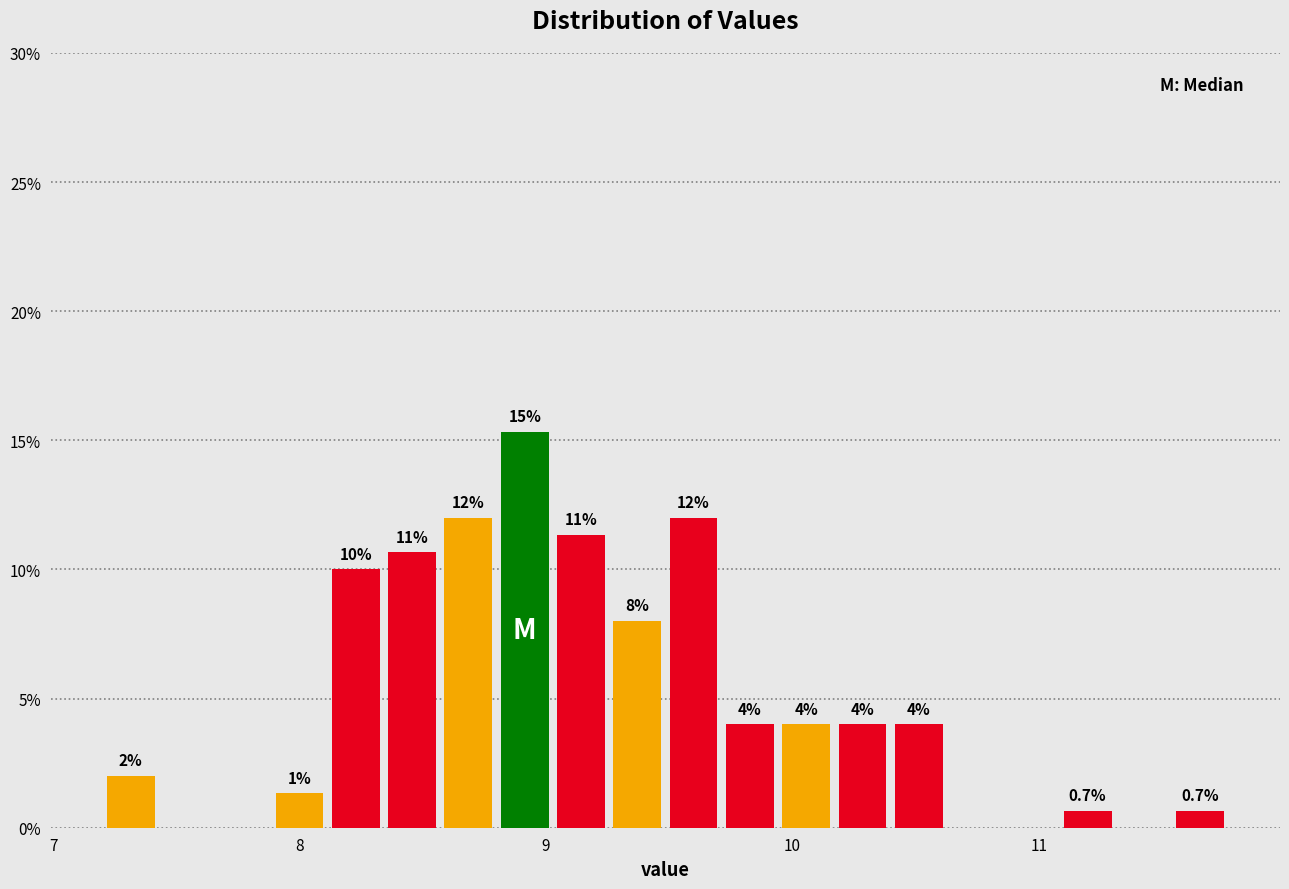

Around what value on the x-axis is the tallest bar? Give the approximate position of its centre, as read against the axis.

8.9